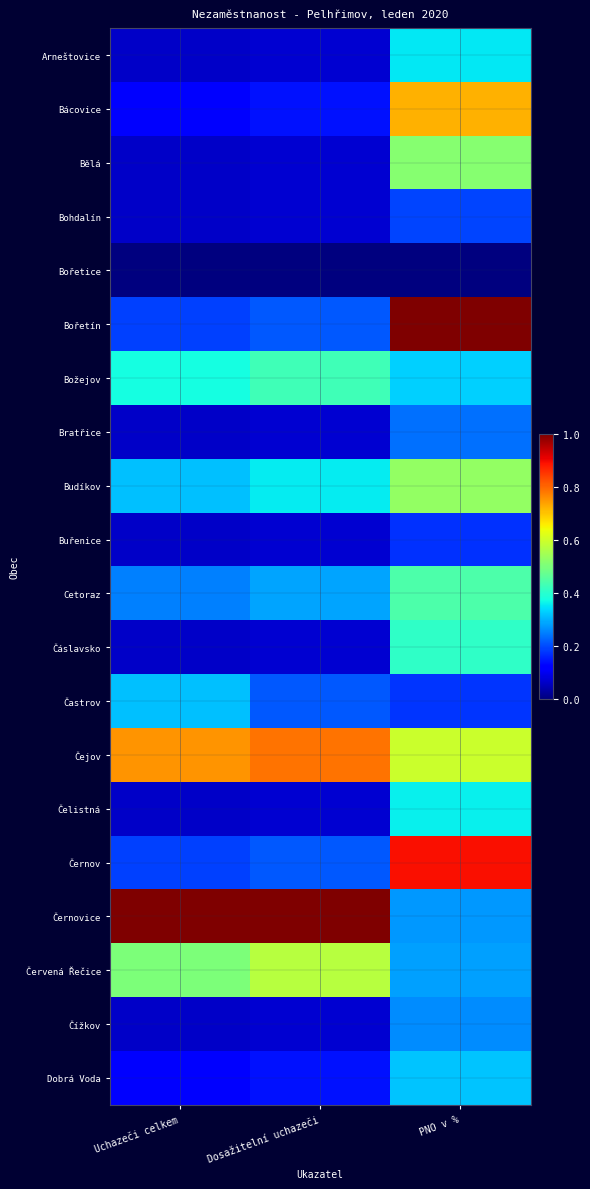

Which series has the largest total across all categories?

Černovice